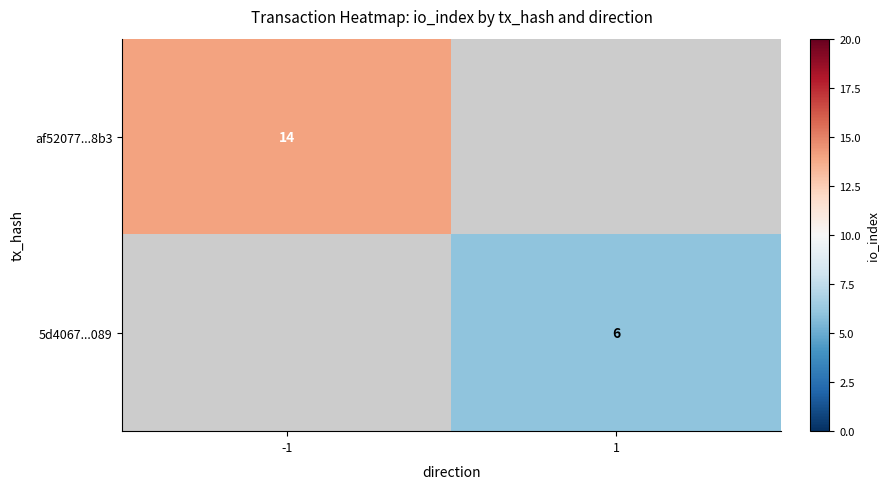

At how many categories does at least one series exceed 13?

1